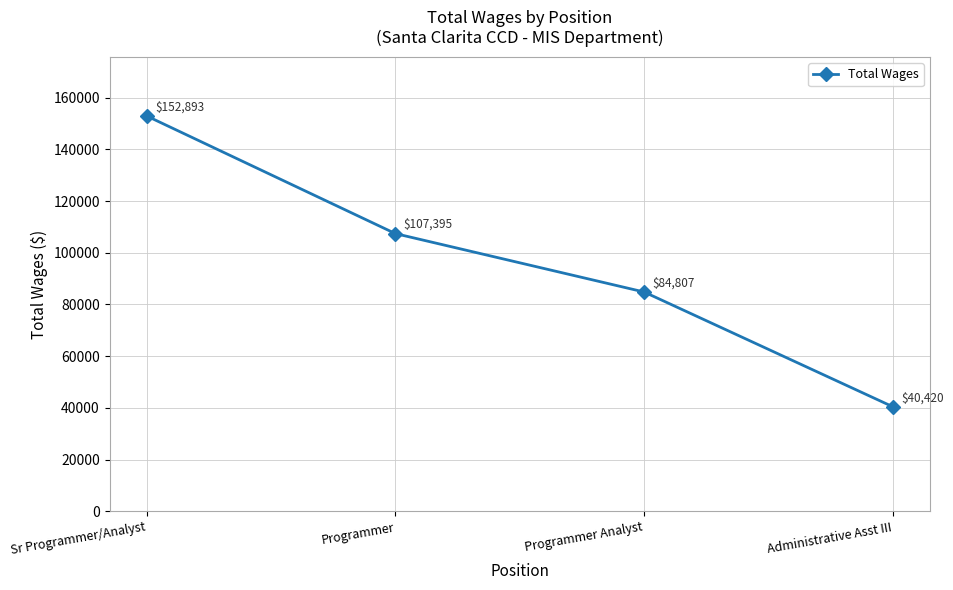

What is the greatest value displayed?

152893